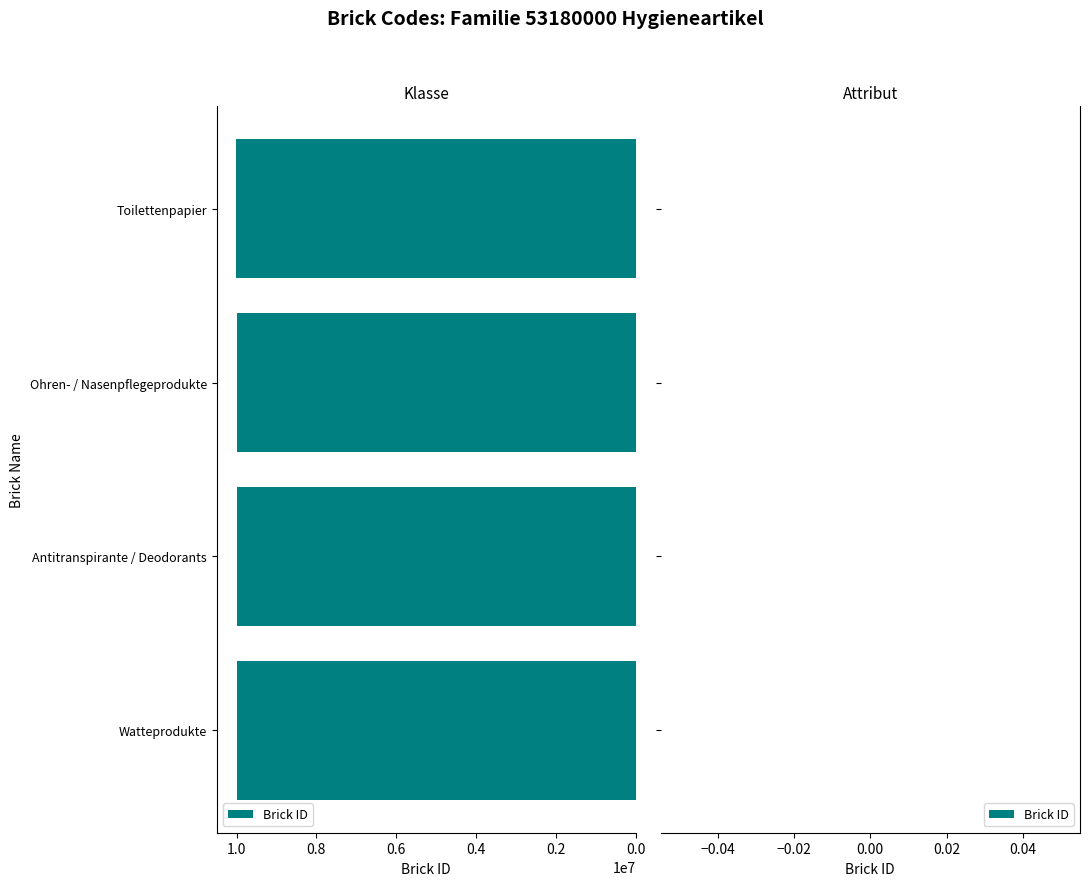

What is the difference between the second highest and second lowest values?

3